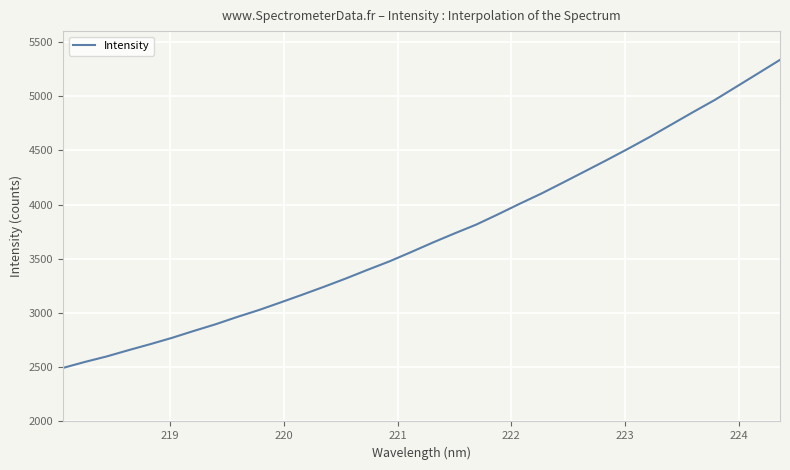

True or false: the data has more than 0 interior local peaks.

False